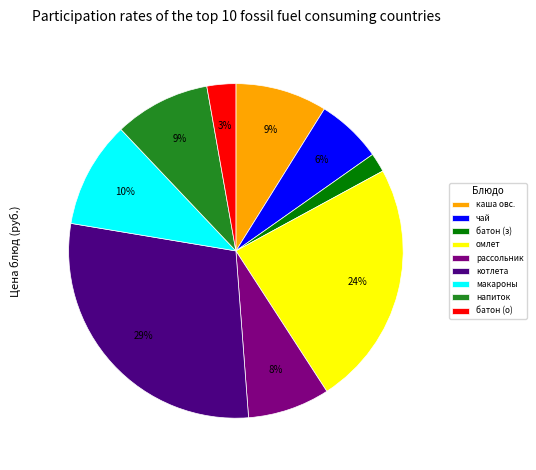

Between батон (з) and макароны, which is larger?

макароны